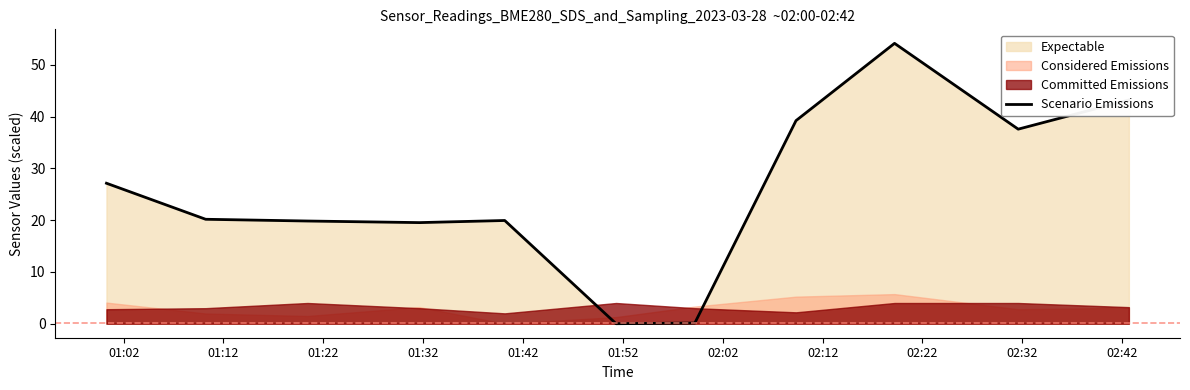

True or false: there are more than 2 points higher than both neighbors.

False